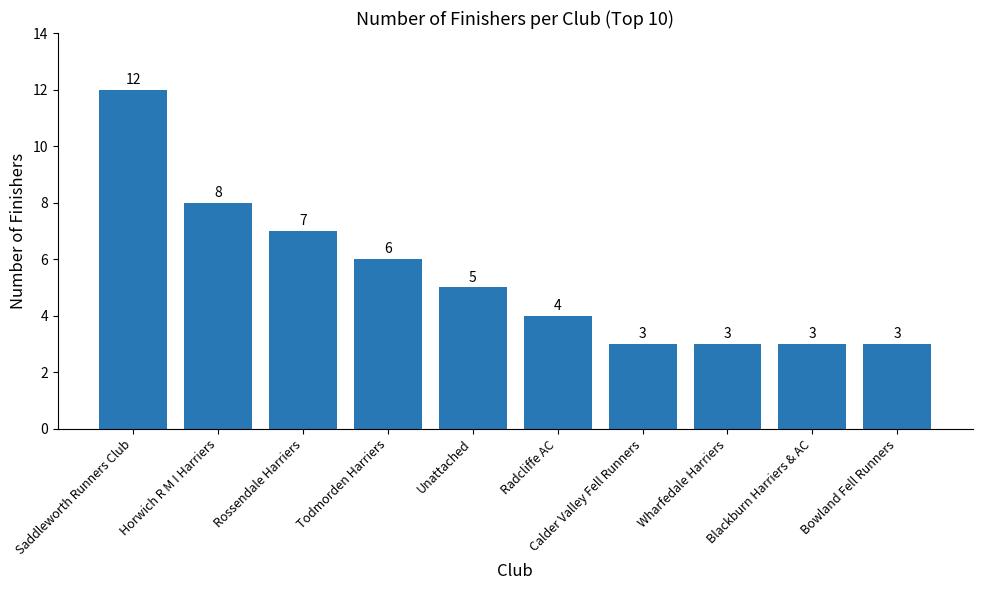

Does the chart contain any negative values?

No